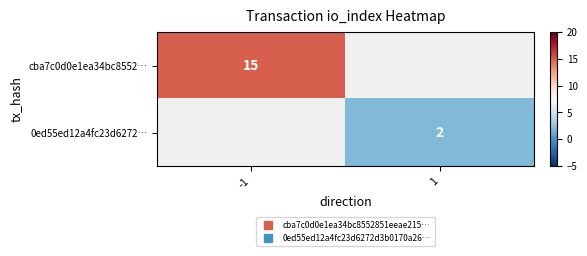

How many series are shown in this chart?

2